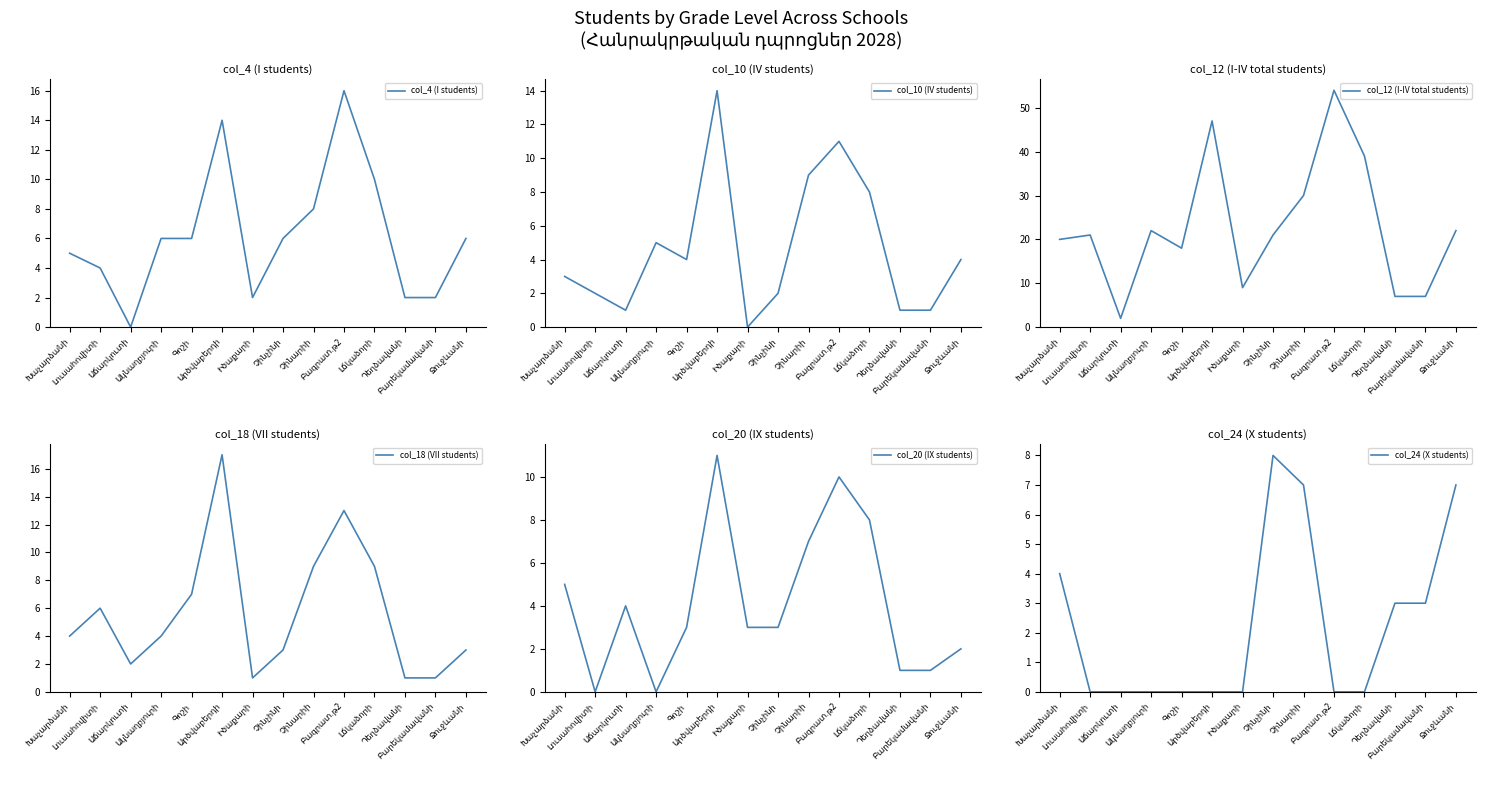

Reading right to left, transcribe all the data shown in this chart.

col_4 (I students): 6	2	2	10	16	8	6	2	14	6	6	0	4	5
col_10 (IV students): 4	1	1	8	11	9	2	0	14	4	5	1	2	3
col_12 (I-IV total students): 22	7	7	39	54	30	21	9	47	18	22	2	21	20
col_18 (VII students): 3	1	1	9	13	9	3	1	17	7	4	2	6	4
col_20 (IX students): 2	1	1	8	10	7	3	3	11	3	0	4	0	5
col_24 (X students): 7	3	3	0	0	7	8	0	0	0	0	0	0	4